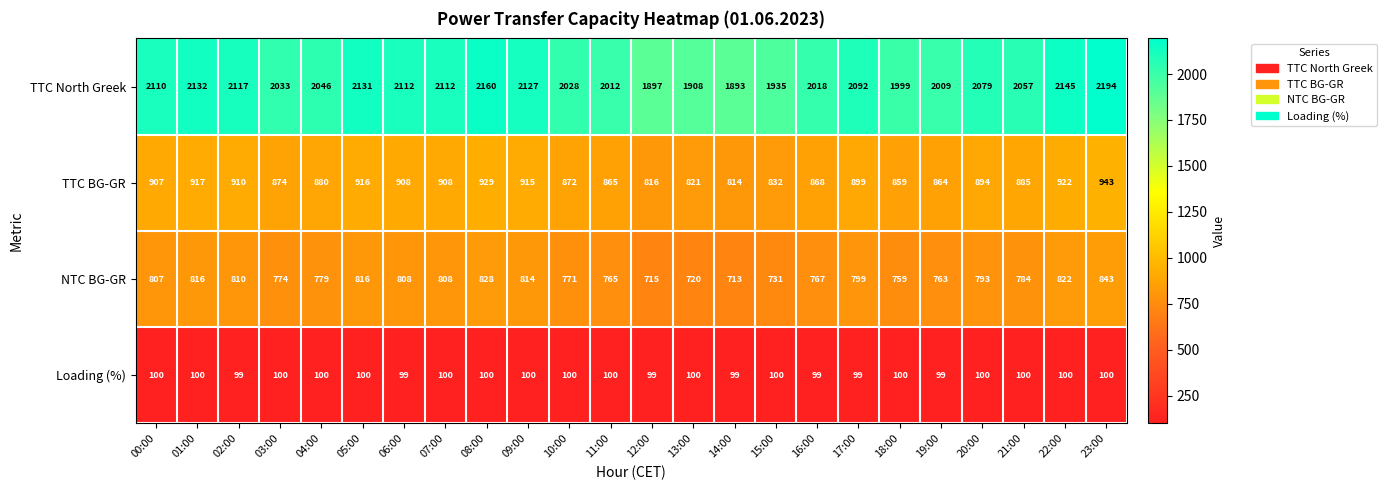

Rank the series at 15:00 from highest to lowest value.

TTC North Greek, TTC BG-GR, NTC BG-GR, Loading (%)